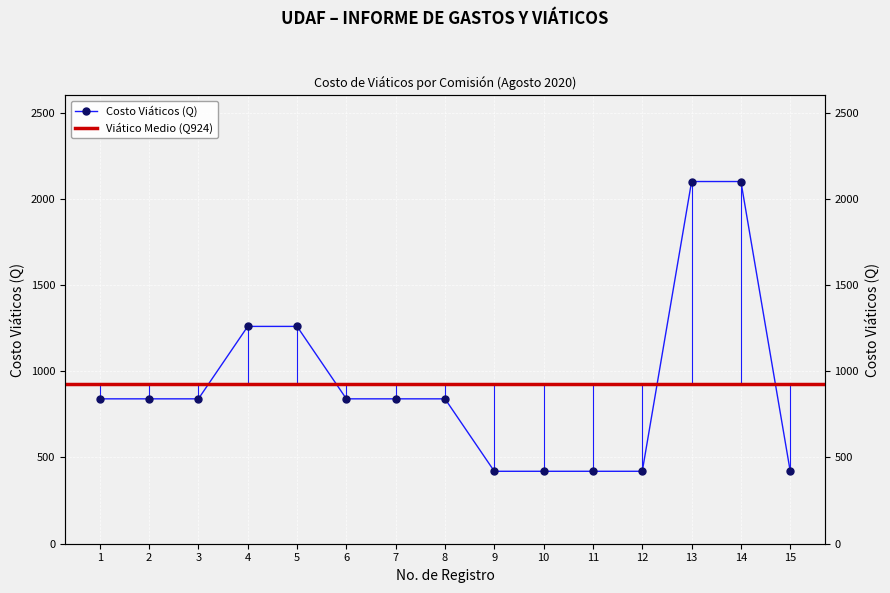

At which category does the chart reach its minimum across all series?

9